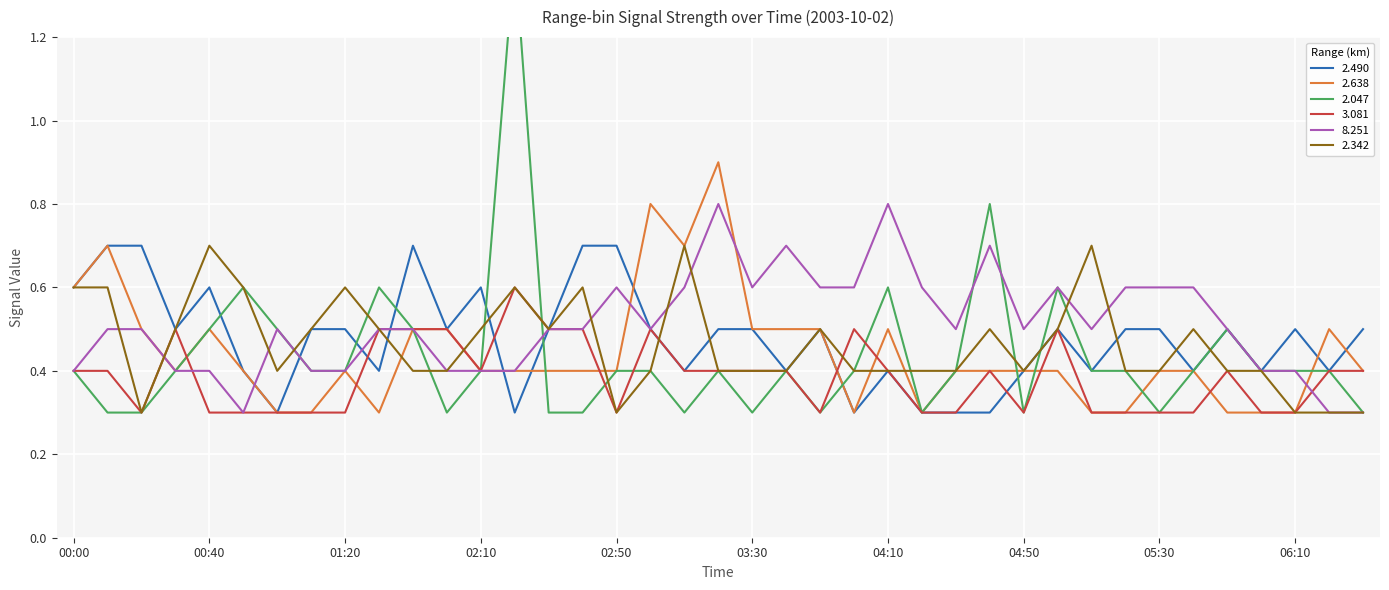

At which label does 8.251 reach its peak?

03:20